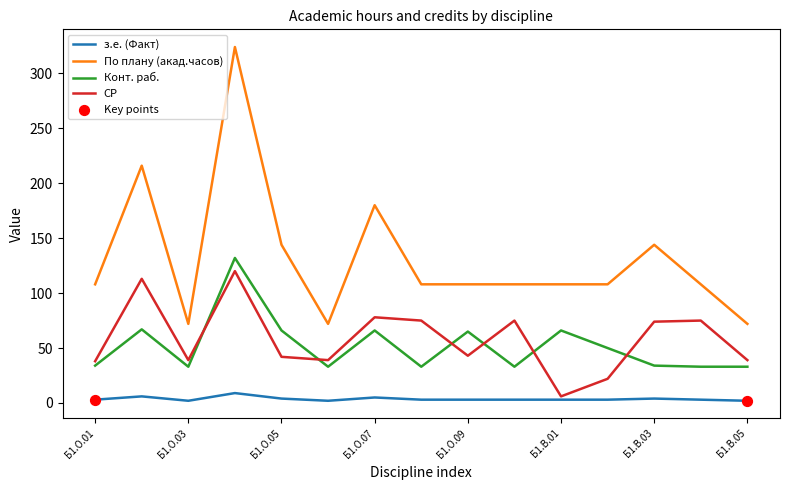

Which series has the largest range (max minus min)?

По плану (акад.часов)